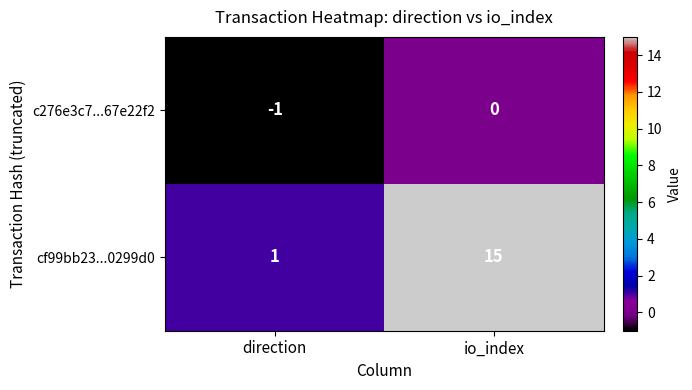

How many distinct data groups are displayed?

2